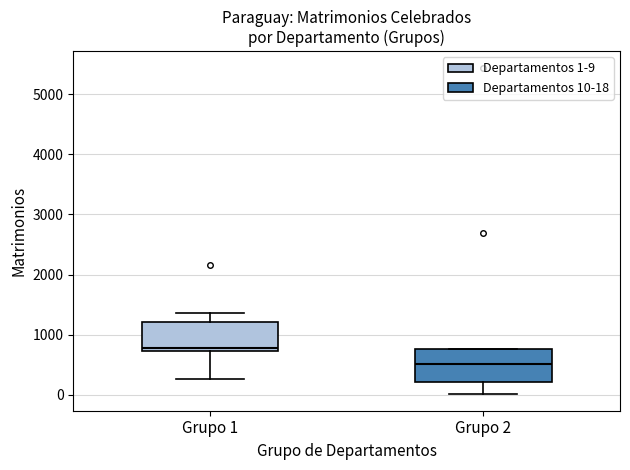

Reading left to right, transcribe this box plot: for each box, give where its median line is, the range the box spans, and where its two whiskers end, as read against the y-axis. The values are not printed on the chart, so give them approximately, as read against the axis.

Grupo 1: median 800, box 700 to 1200, whiskers 300 to 1400
Grupo 2: median 500, box 200 to 800, whiskers 0 to 800